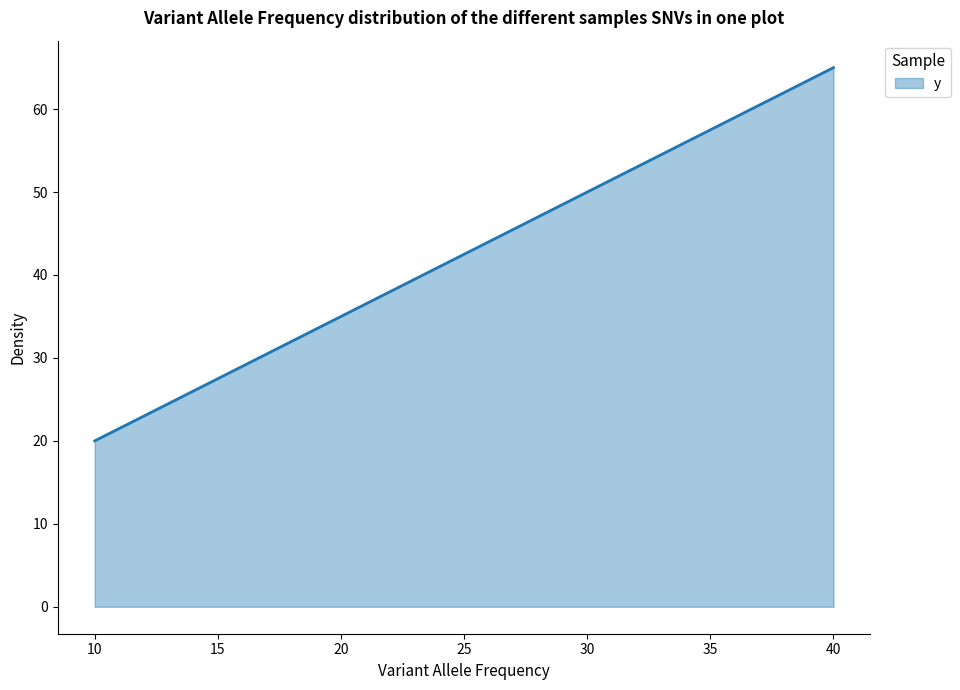

What is the smallest value displayed?

20